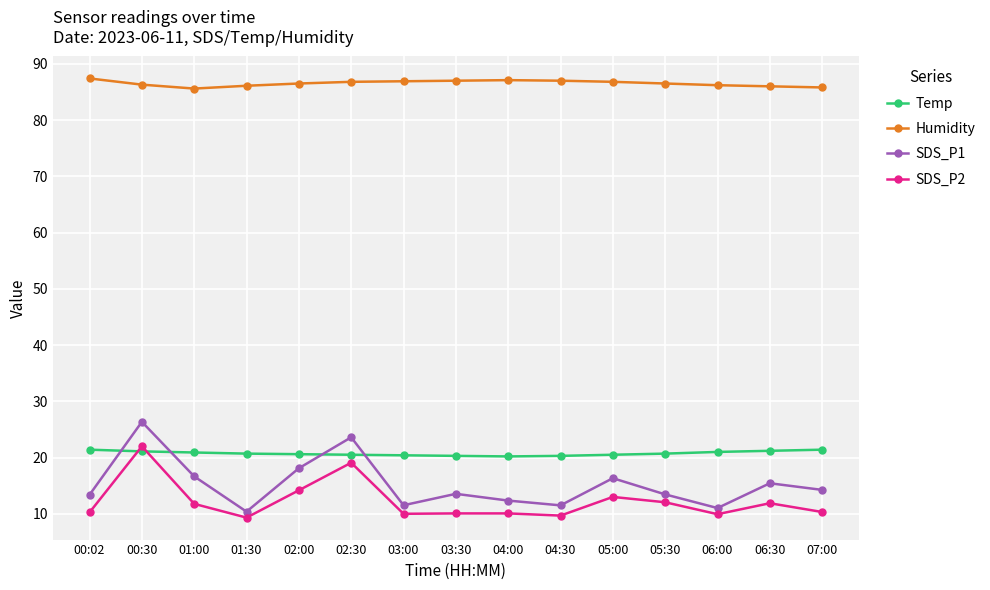

Which series has the largest range (max minus min)?

SDS_P1